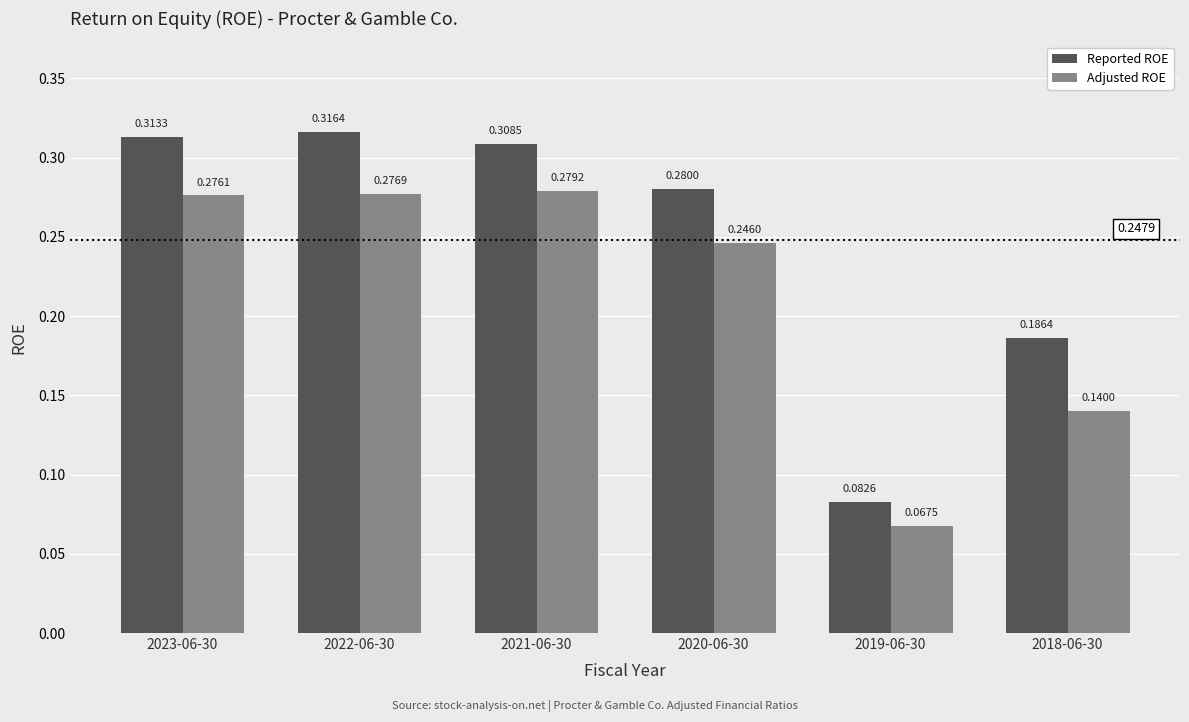

Count the Adjusted ROE values in the range 0 to 1.

6